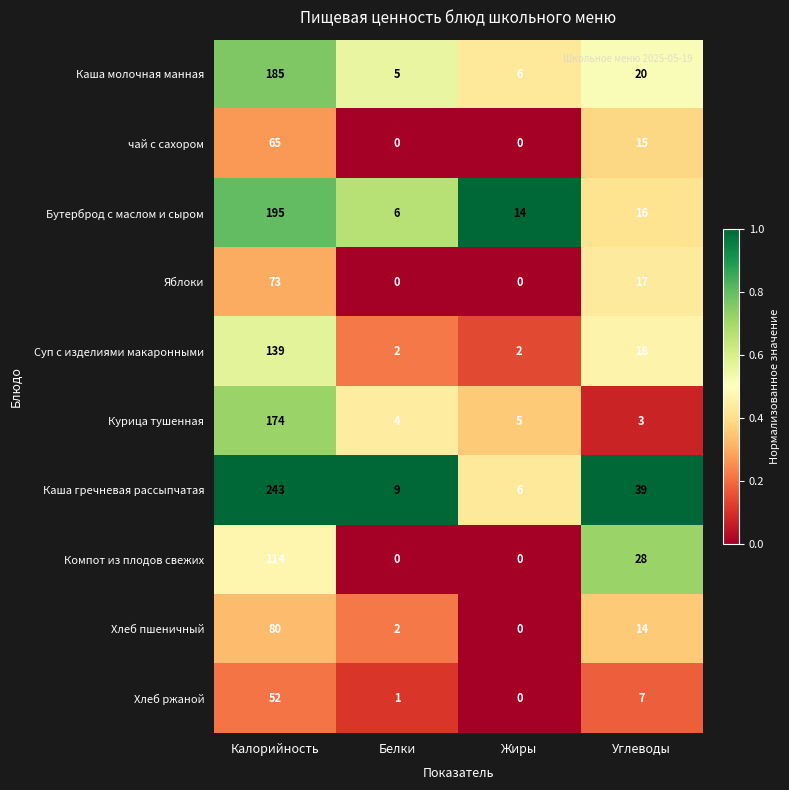

What is the spread (max minus min) of values at Жиры?

14